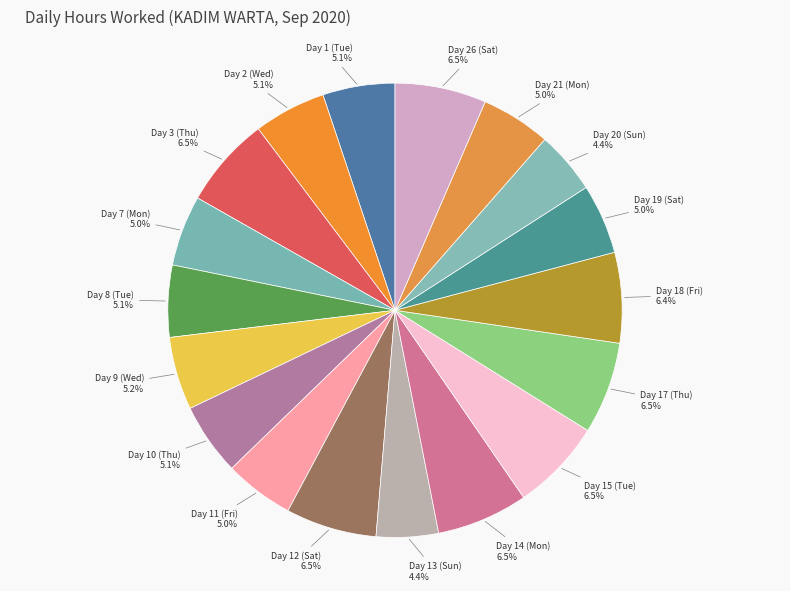

What percentage is NOT represented by Day 15 (Tue)?

93.5%